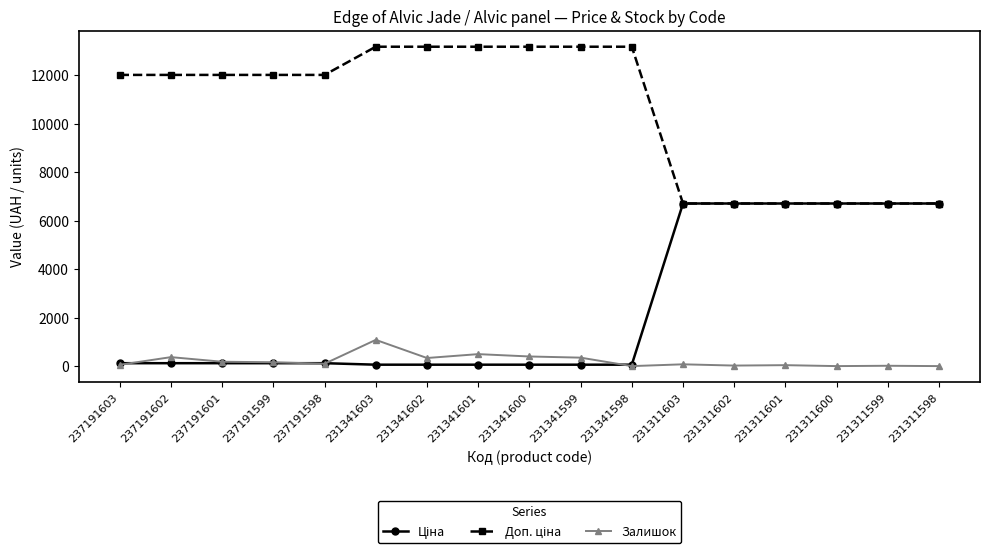

What is the value of the Залишок point at the 14th from the left?

39.0